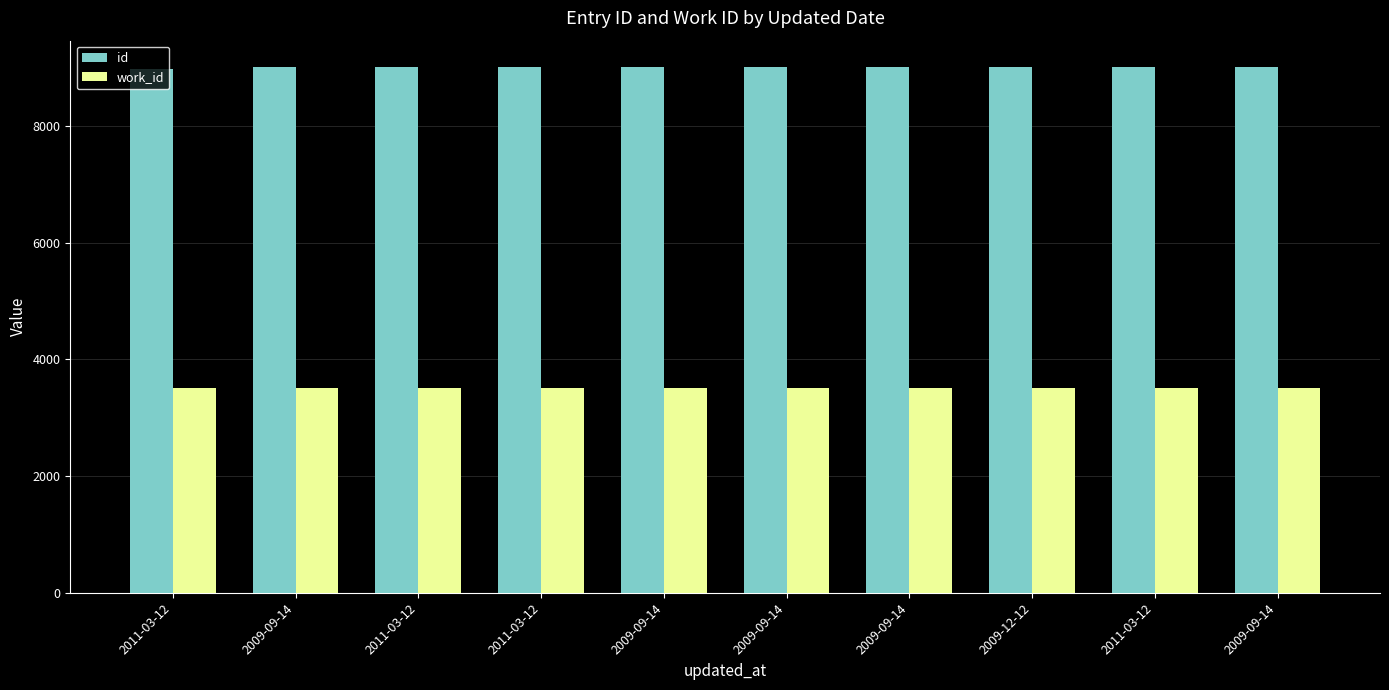

What is the value of the id bar at the 7th from the left?

9004